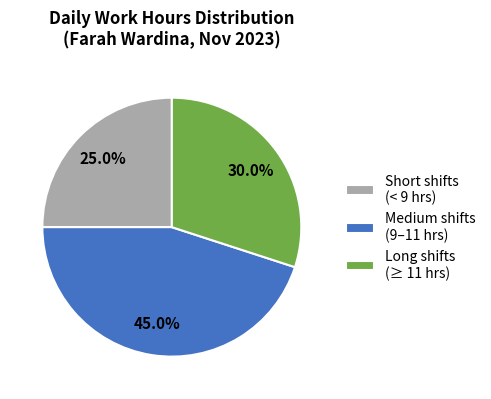

What portion of the pie excludes Short shifts (< 9 hrs)?

75.0%